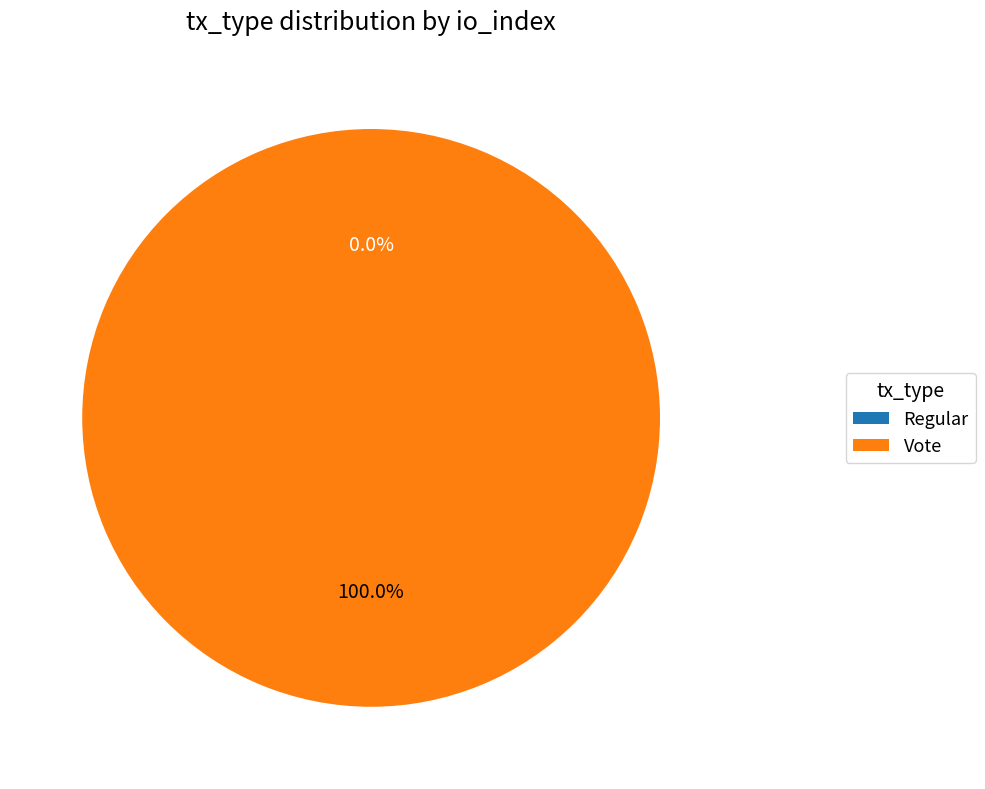

Do Regular and Vote together represent more than half of the pie?

Yes